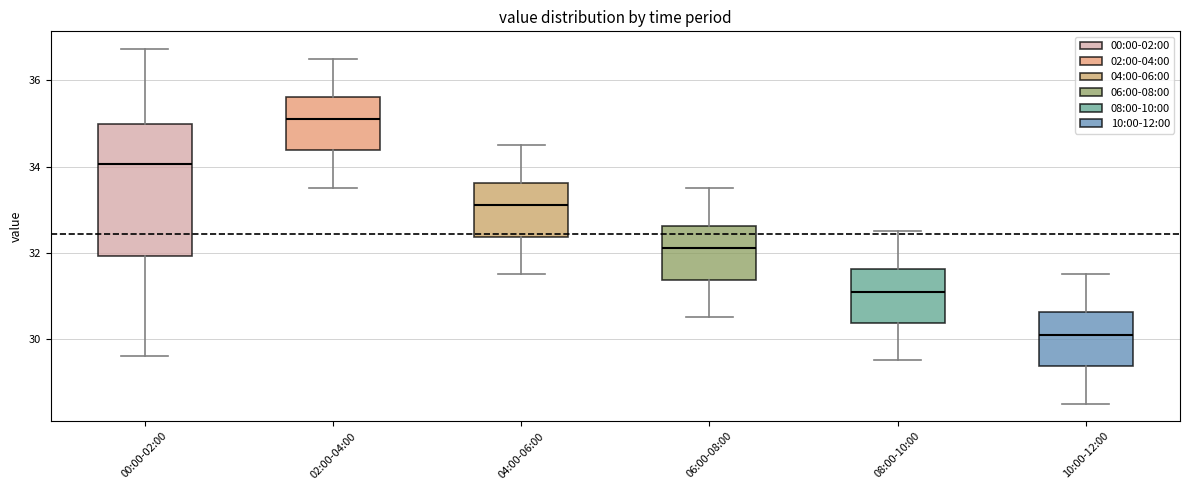

Reading left to right, transcribe this box plot: for each box, give where its median line is, the range the box spans, and where its two whiskers end, as read against the y-axis. The values are not printed on the chart, so give them approximately, as read against the axis.

00:00-02:00: median 34.0, box 32.0 to 35.0, whiskers 29.6 to 36.8
02:00-04:00: median 35.2, box 34.4 to 35.6, whiskers 33.6 to 36.6
04:00-06:00: median 33.2, box 32.4 to 33.6, whiskers 31.6 to 34.6
06:00-08:00: median 32.2, box 31.4 to 32.6, whiskers 30.6 to 33.6
08:00-10:00: median 31.2, box 30.4 to 31.6, whiskers 29.6 to 32.6
10:00-12:00: median 30.2, box 29.4 to 30.6, whiskers 28.6 to 31.6